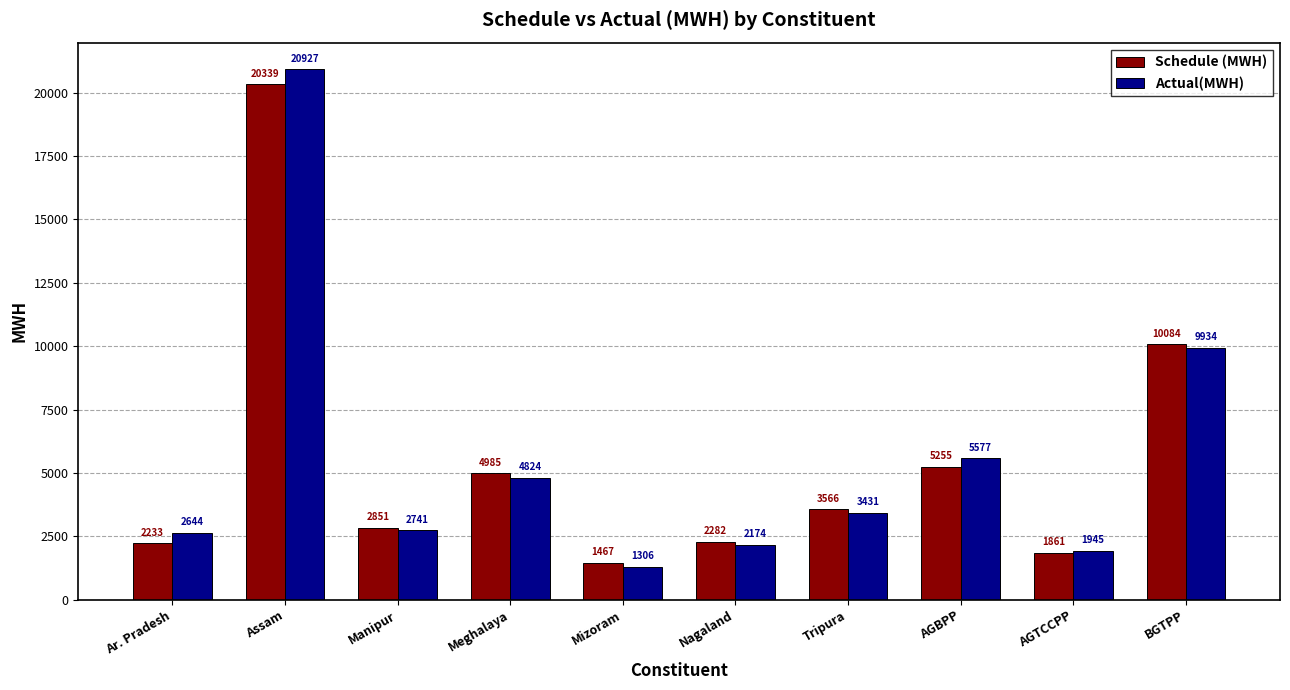

How many data points in Actual(MWH) are less than 3431?

5